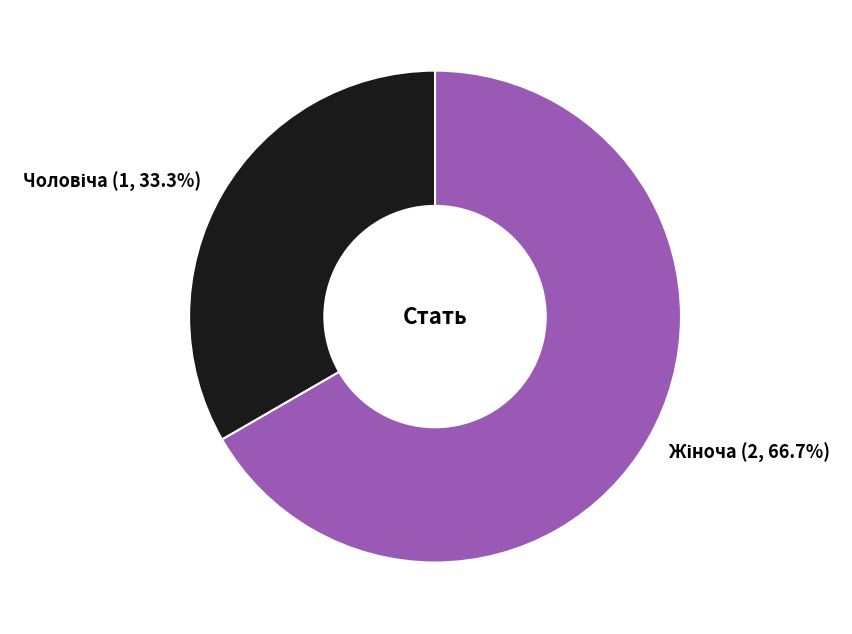

Is there any slice that represents more than half of the pie?

Yes